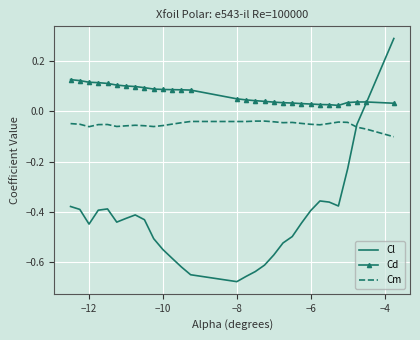

True or false: Cd has more than 0 interior local peaks.

True